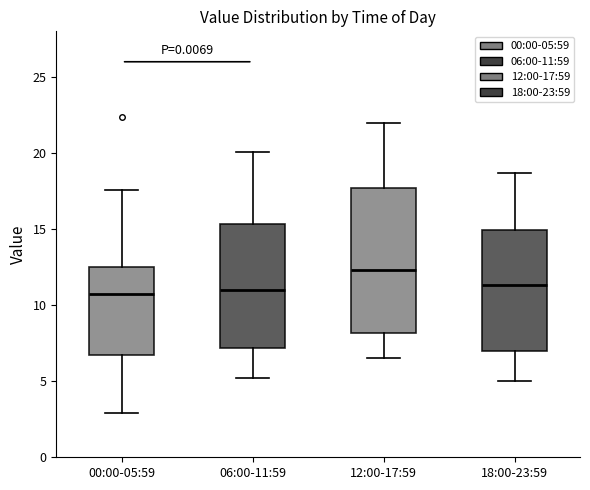

Where does the lower whisker of the box for 06:00-11:59 end on the y-axis? The values are not printed on the chart, so give them approximately, as read against the axis.

5.0